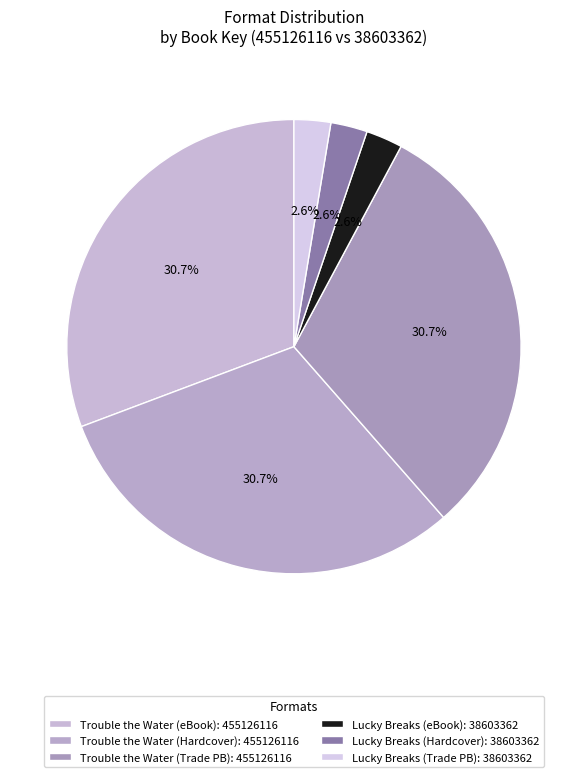

How many segments does this pie chart have?

6